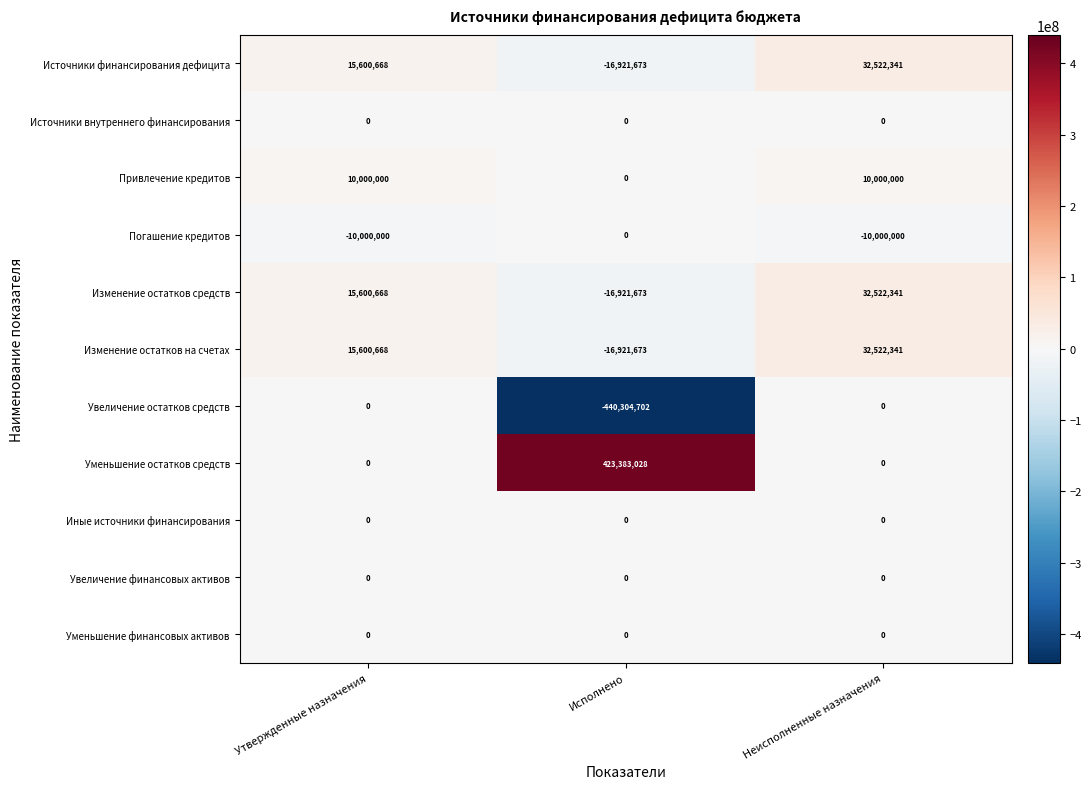

Which series has the largest range (max minus min)?

Увеличение остатков средств